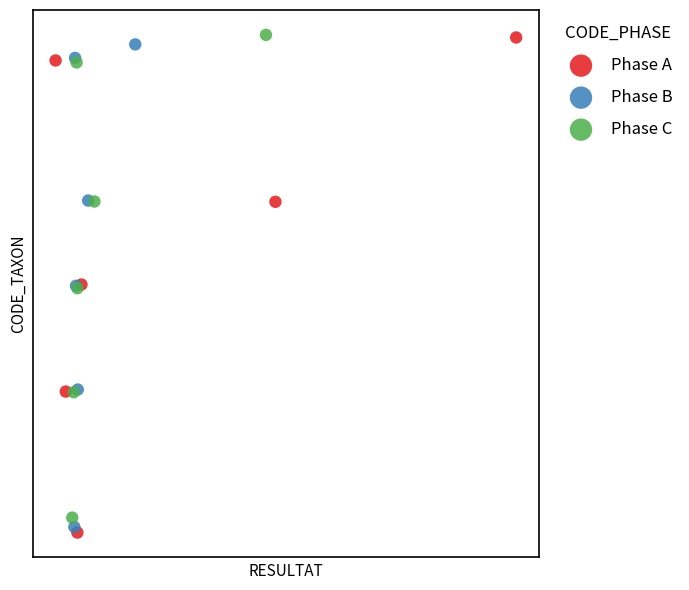

What are all the series names shown in the legend?

Phase A, Phase B, Phase C